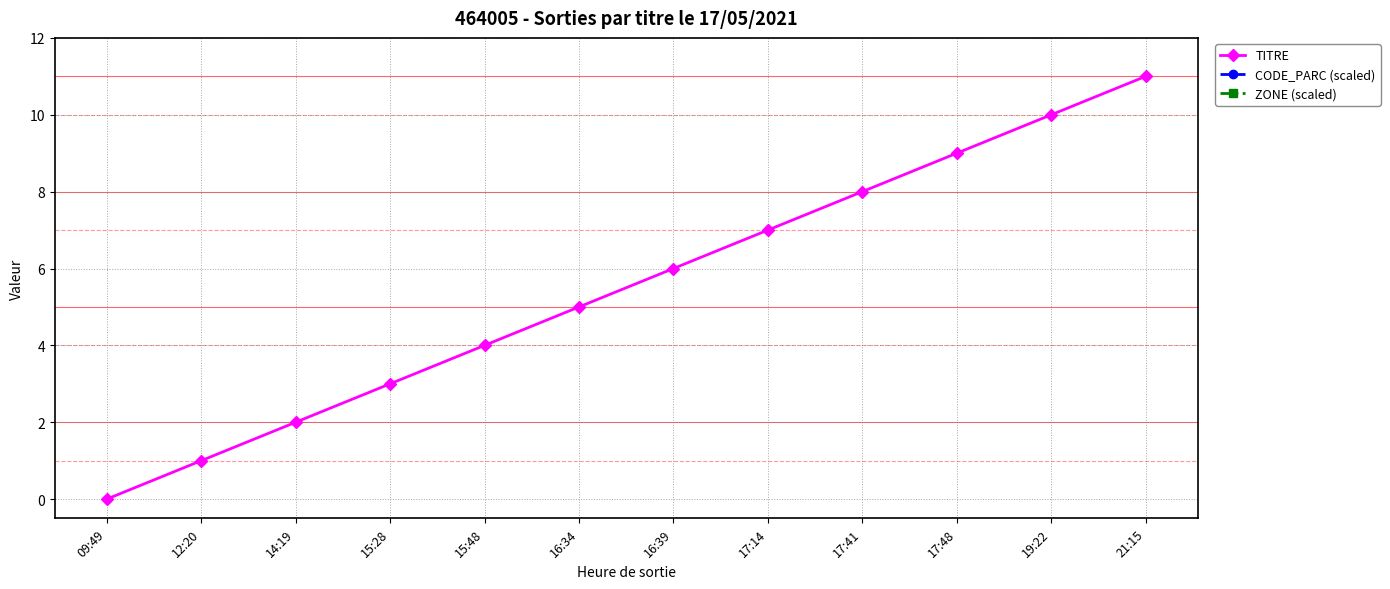

How many positive values does the TITRE series have?

11